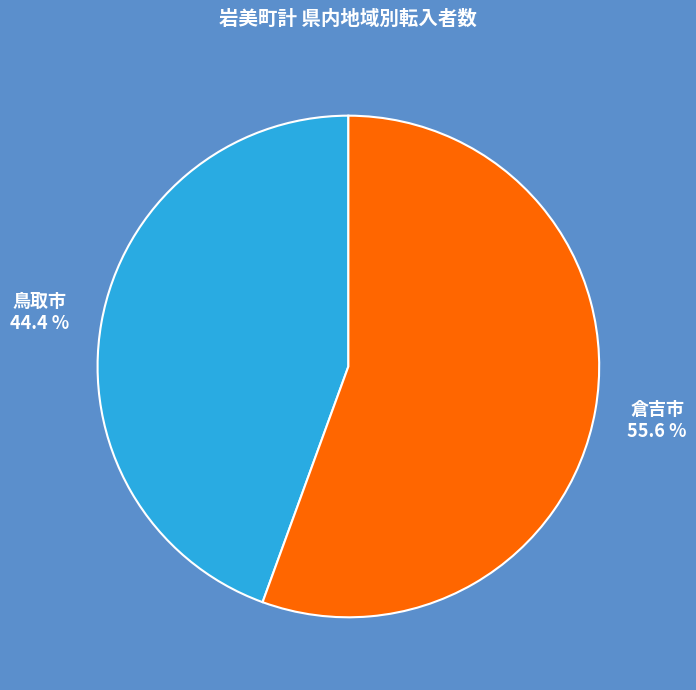

Does any single category account for the majority?

Yes